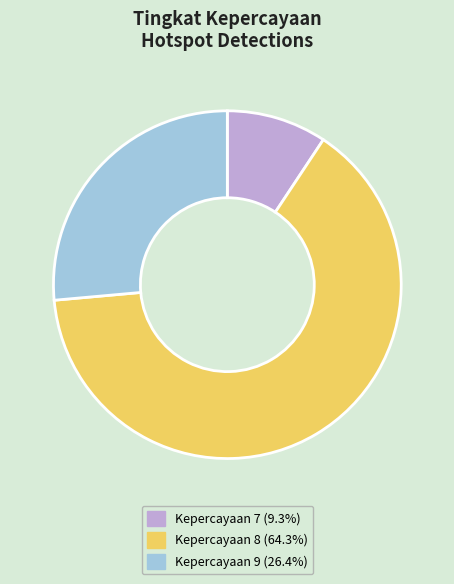

Combined, do Kepercayaan 8 (64.3%) and Kepercayaan 7 (9.3%) account for over 50%?

Yes